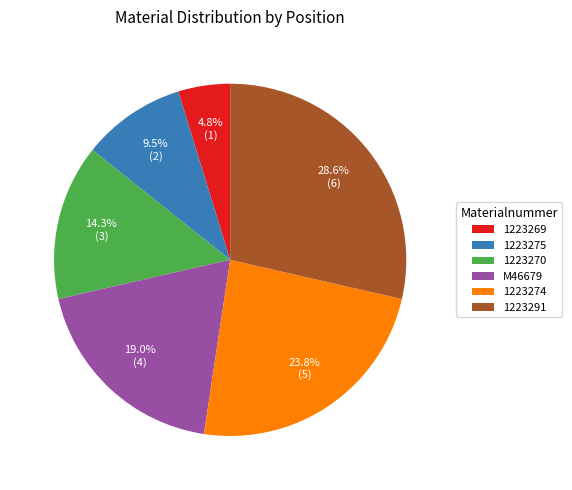

Which has a higher value, 1223291 or M46679?

1223291